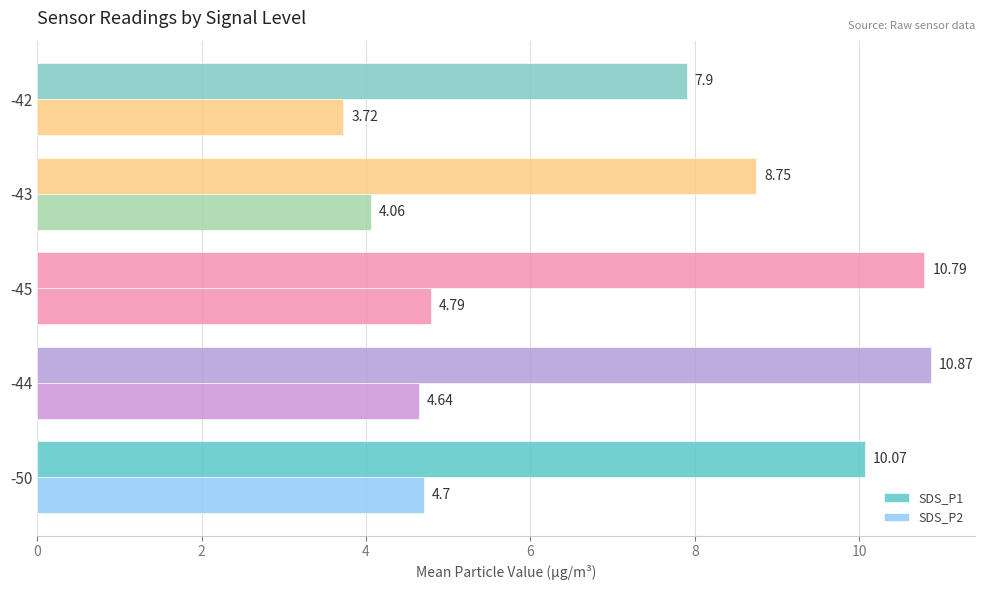

What is the average value of the SDS_P2 series?

4.4